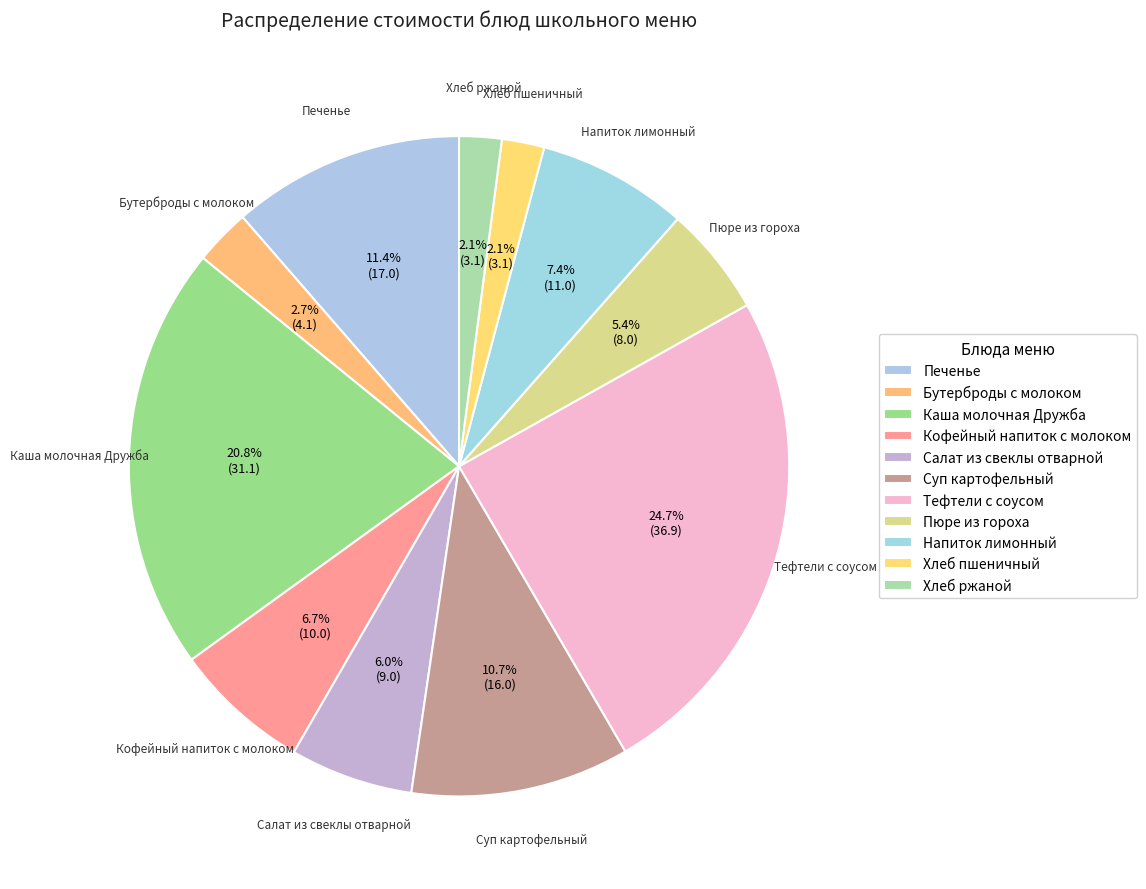

How many slices are in this pie chart?

11